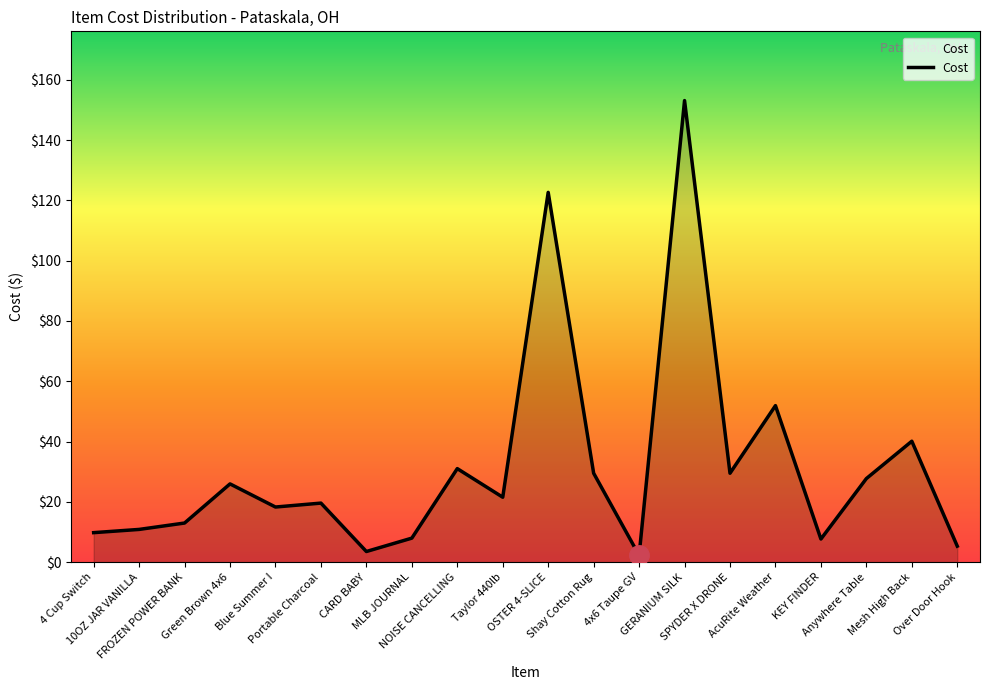

What is the maximum value shown in the chart?

153.1